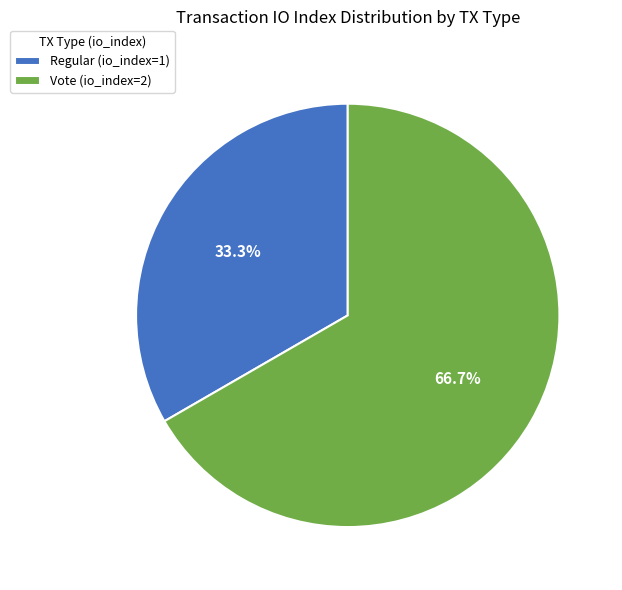

How many segments does this pie chart have?

2